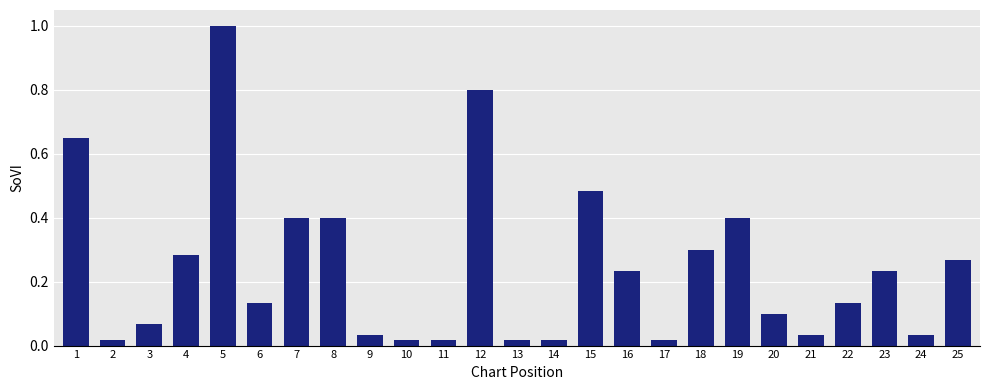

Which category has the highest value across all series?

5